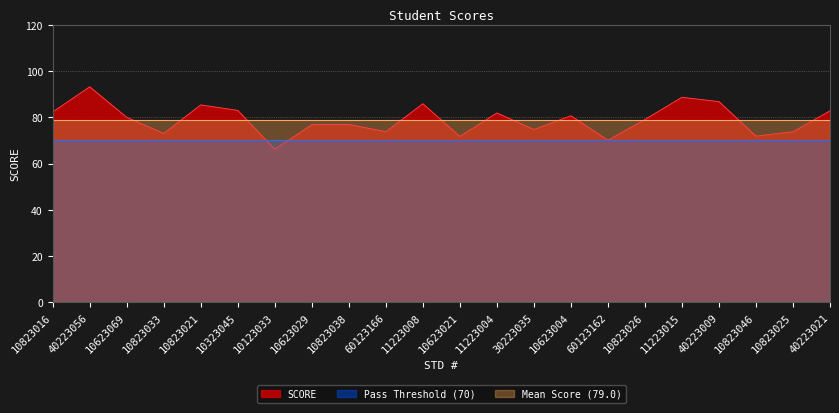

What is the ratio of the value at 10823038 to the value at 60123166?

1.0